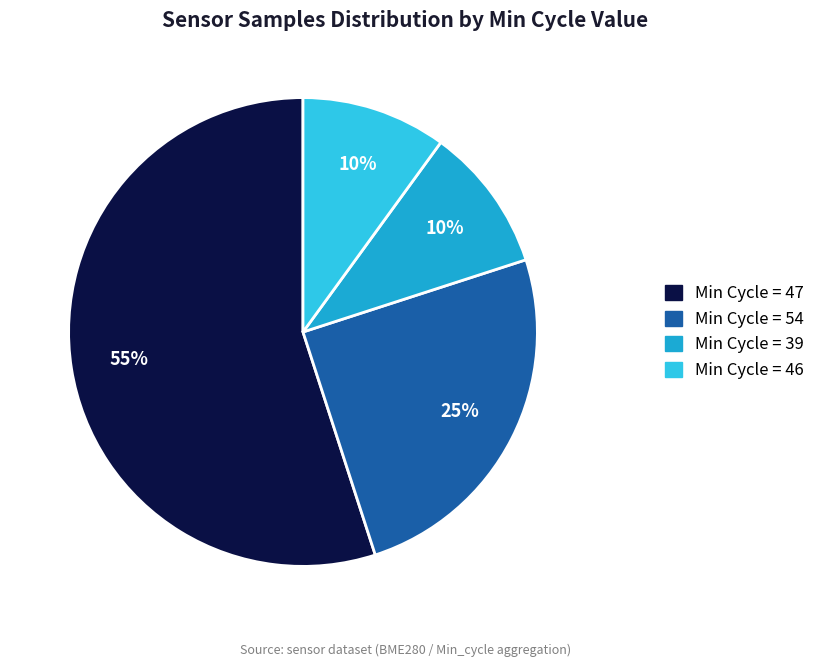

Is there any slice that represents more than half of the pie?

Yes